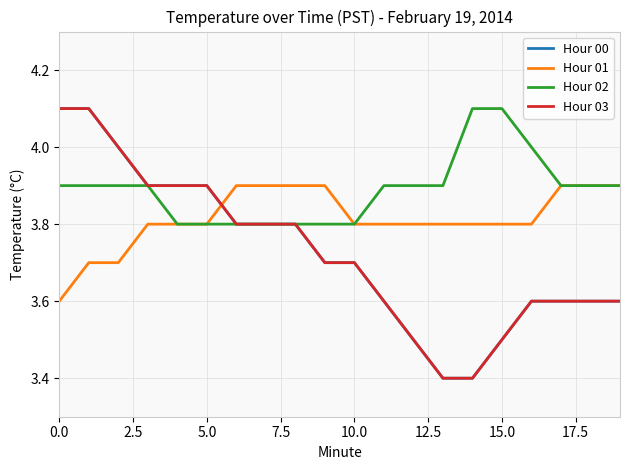

True or false: Hour 01 and Hour 02 intersect in this chart.

False